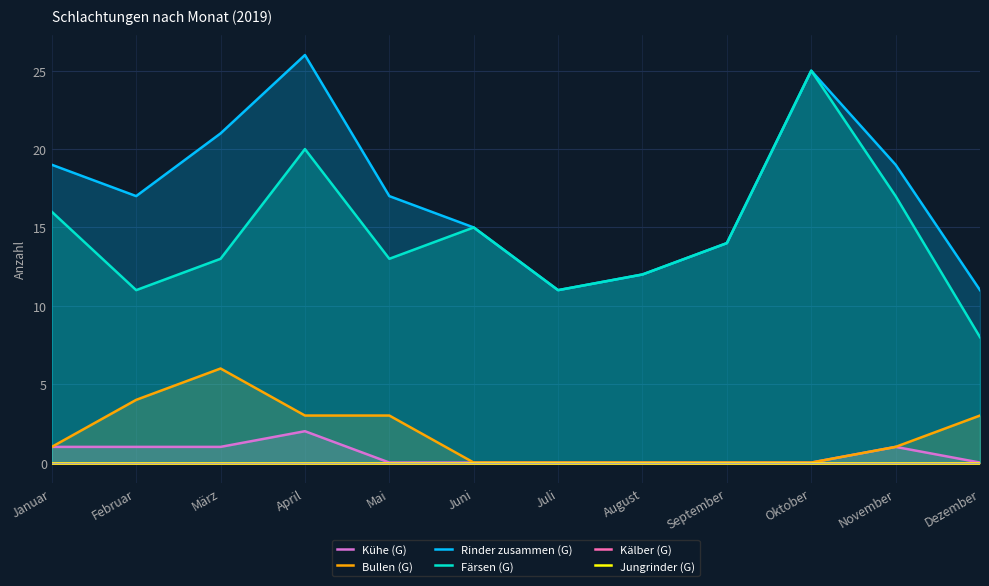

What is the difference between the maximum and minimum values in the Bullen (G) series?

6